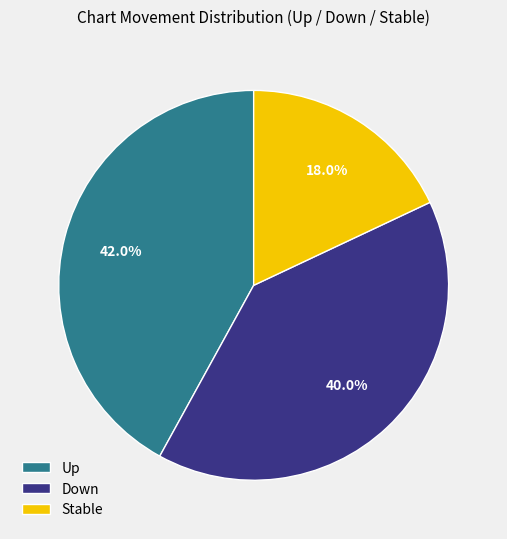

Is Stable the majority of the pie?

No